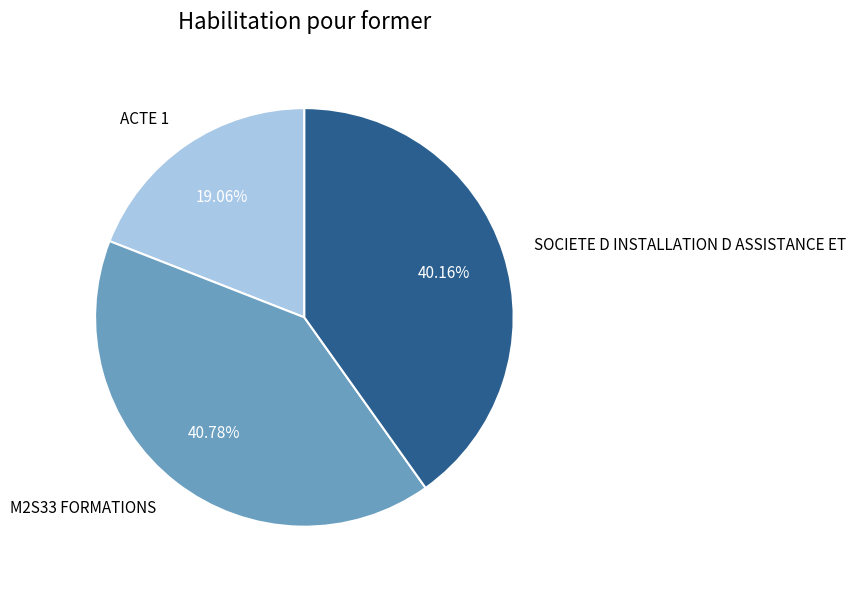

Which category has the biggest portion of the pie?

M2S33 FORMATIONS